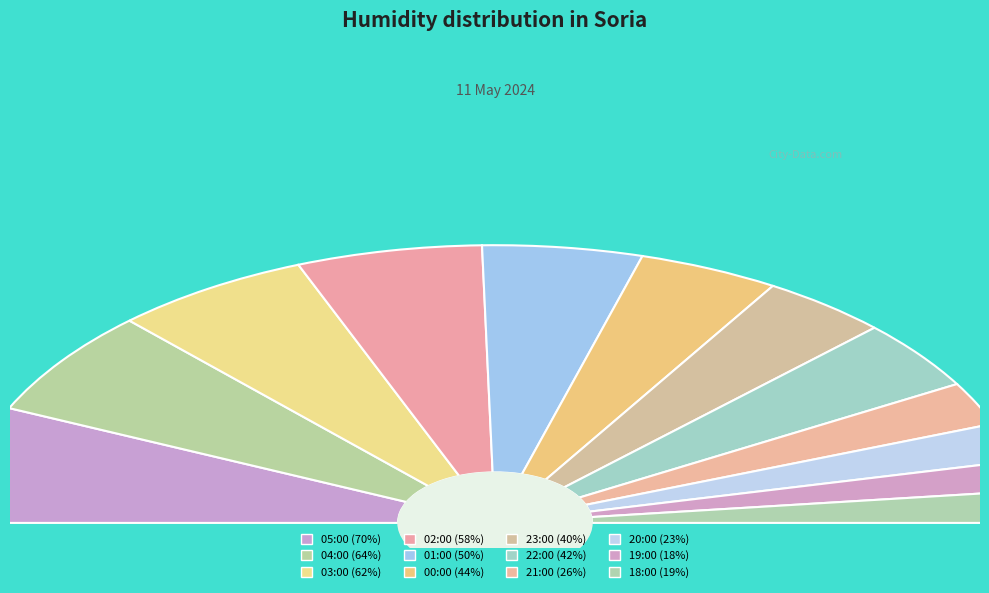

To the nearest percent, what percentage of the pie is 00:00?

9%